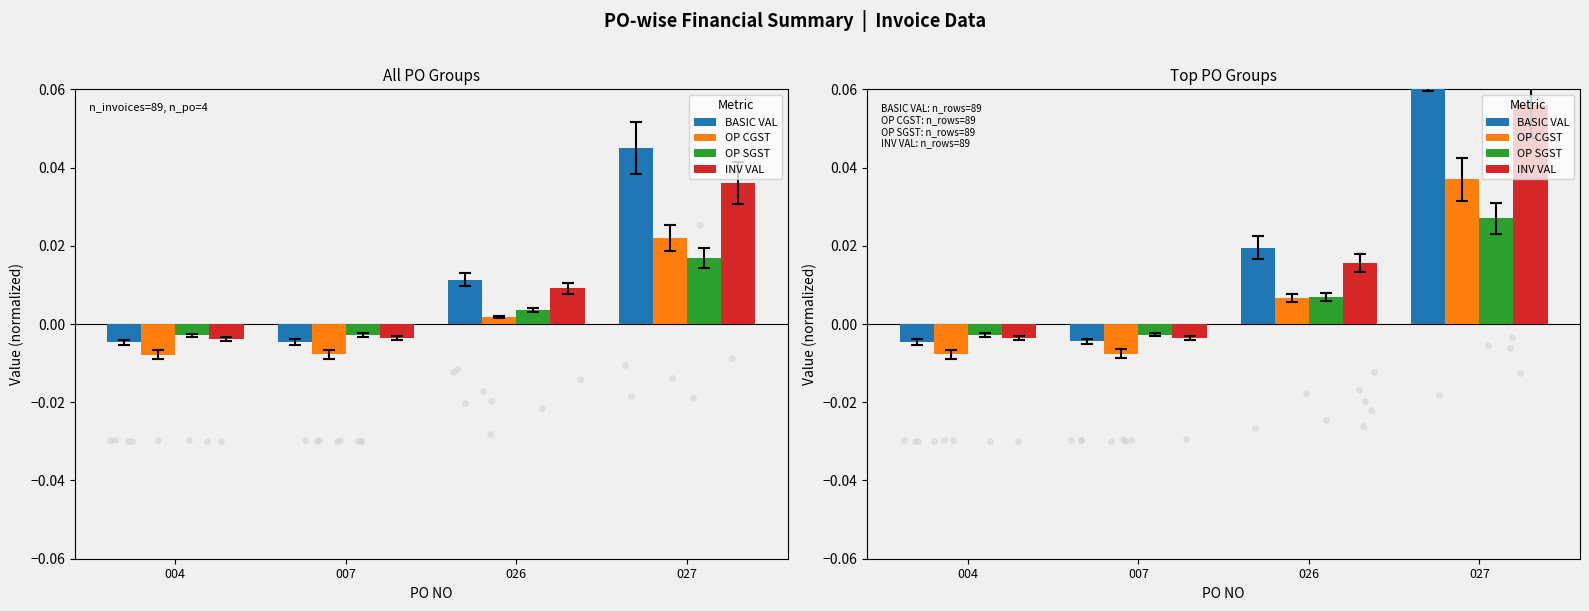

What are all the series names shown in the legend?

BASIC VAL, OP CGST, OP SGST, INV VAL